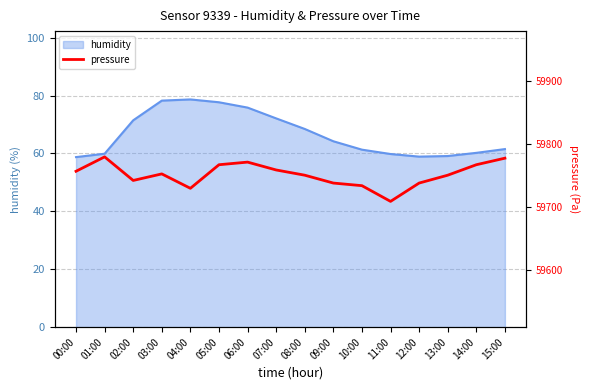

True or false: there are more than 1 points higher than both neighbors.

True